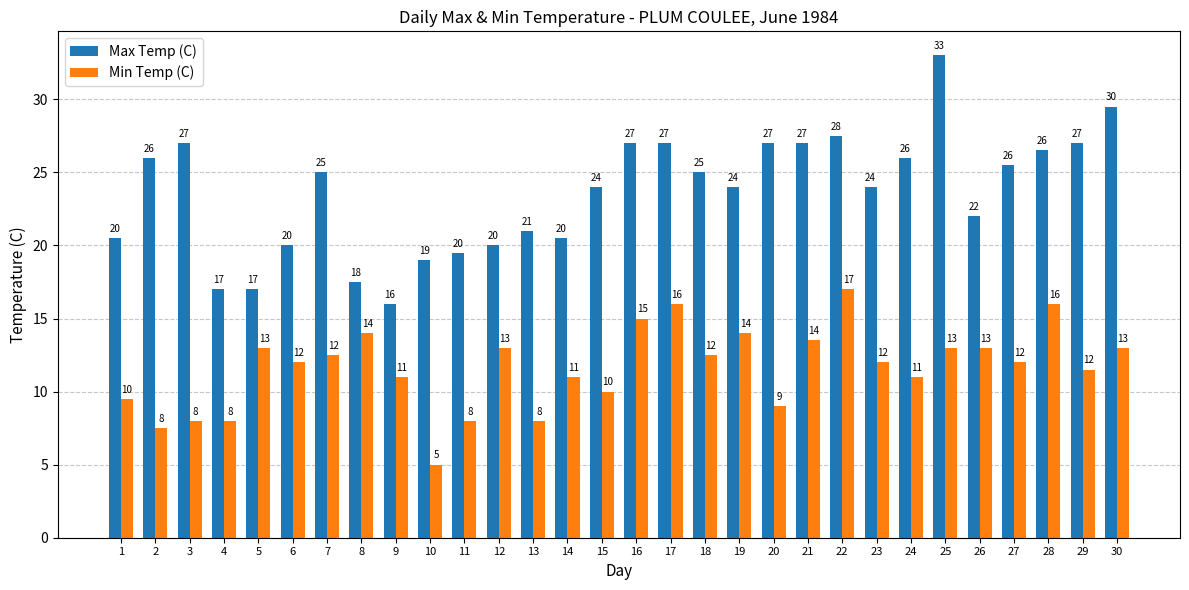

What is the difference between the highest and lowest values at 8?

3.5